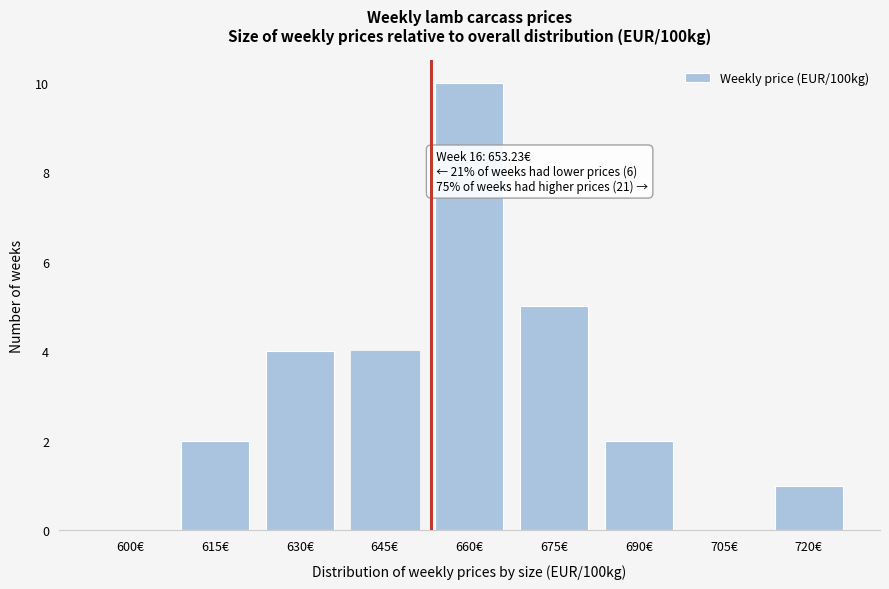

Reading left to right, what are all the values shown in this chart?

600€=0	615€=2	630€=4	645€=4	660€=10	675€=5	690€=2	705€=0	720€=1